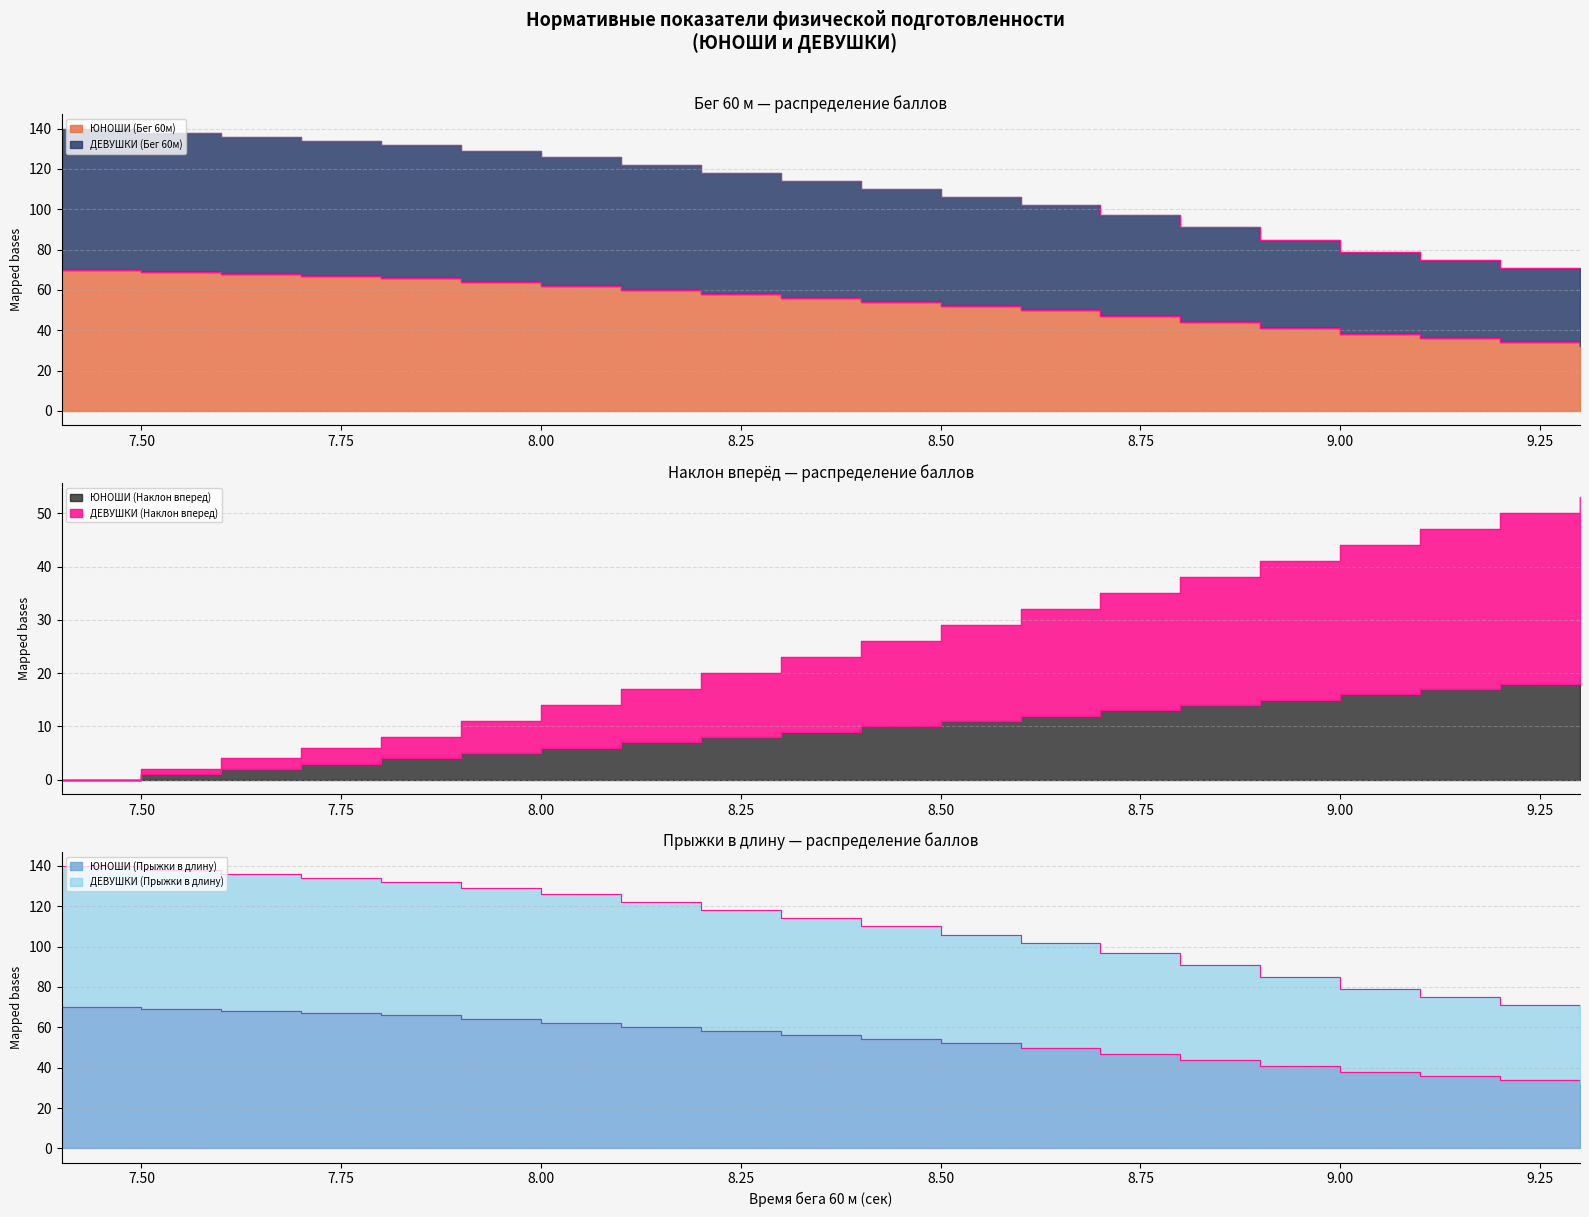

At 8.9, list the series in order from smallest to largest.

ЮНОШИ (Наклон вперед), ЮНОШИ (Бег 60м), ДЕВУШКИ (Наклон вперед), ЮНОШИ (Прыжки в длину), ДЕВУШКИ (Бег 60м), ДЕВУШКИ (Прыжки в длину)